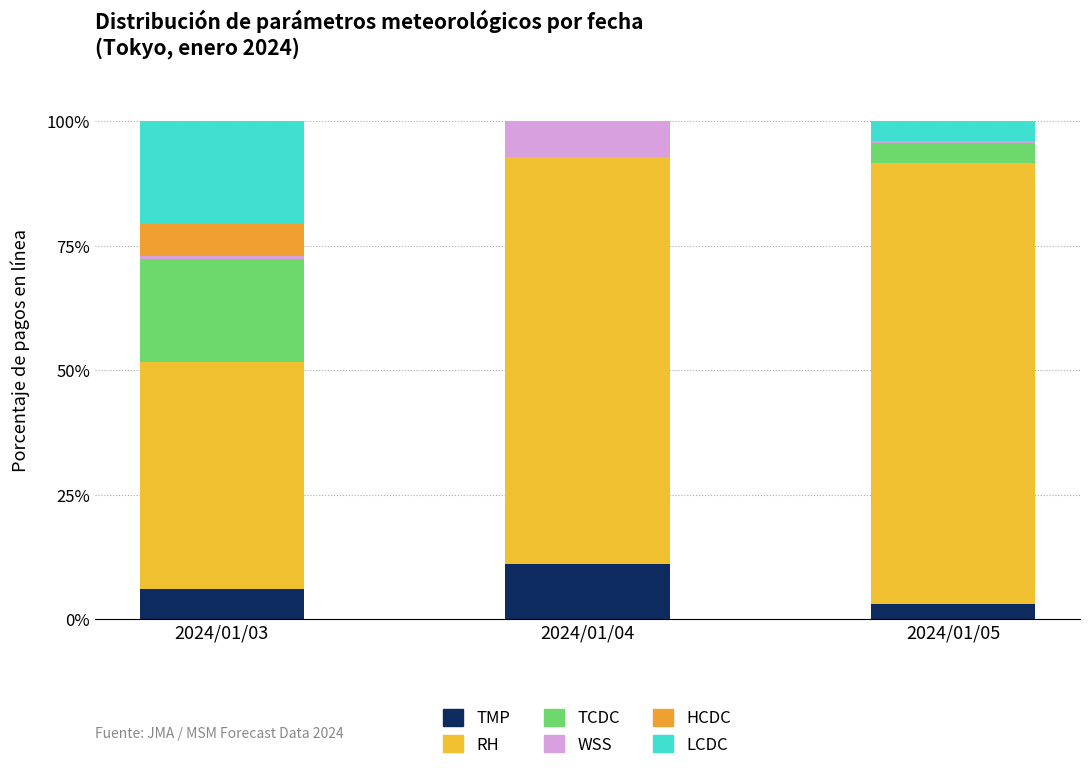

List the series in order of their peak value, lowest first.

HCDC, WSS, TMP, LCDC, TCDC, RH